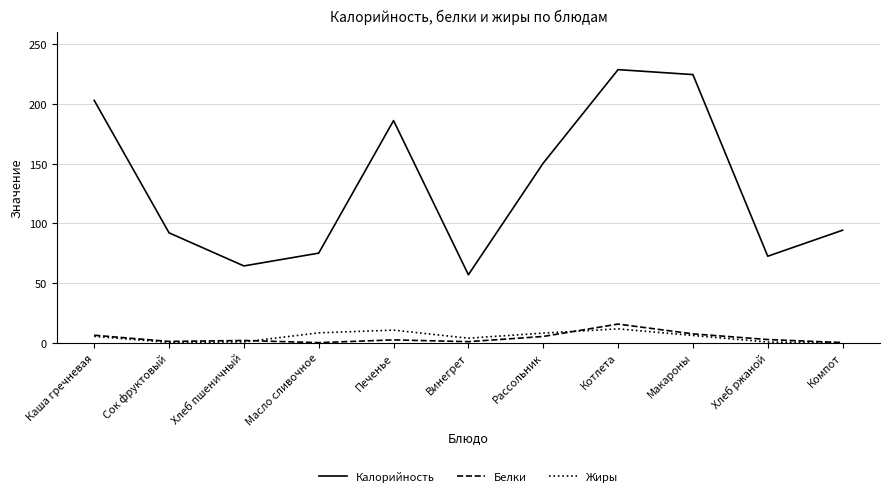

How many series are shown in this chart?

3